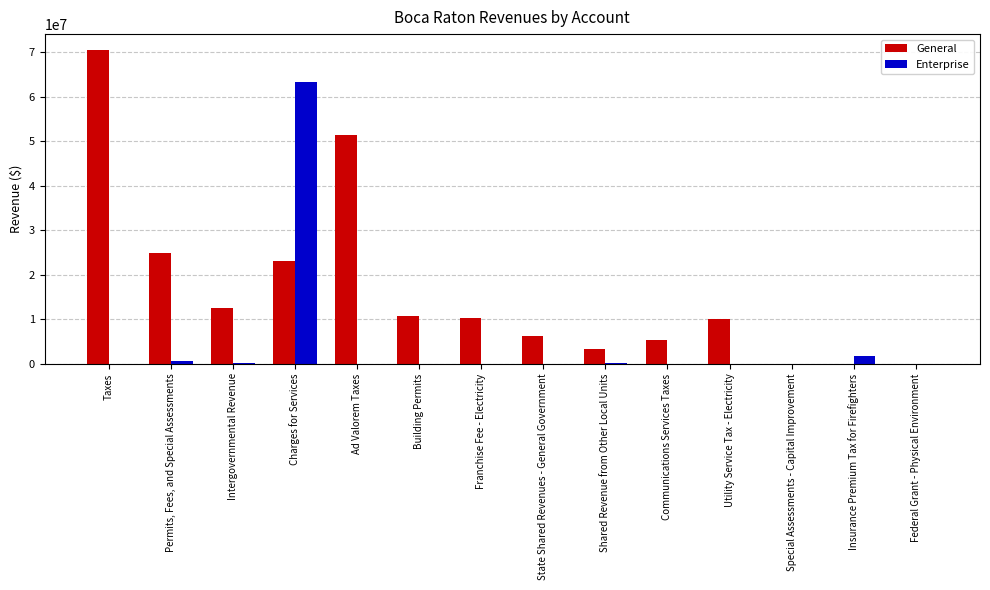

Between Intergovernmental Revenue and State Shared Revenues - General Government, which series saw the biggest shift?

General